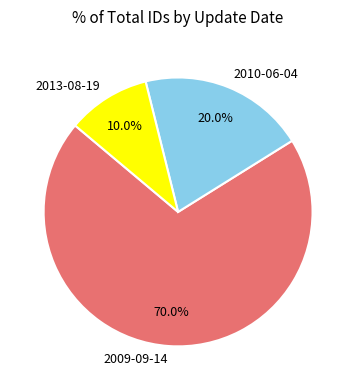

True or false: 2013-08-19 accounts for 10% of the total.

True